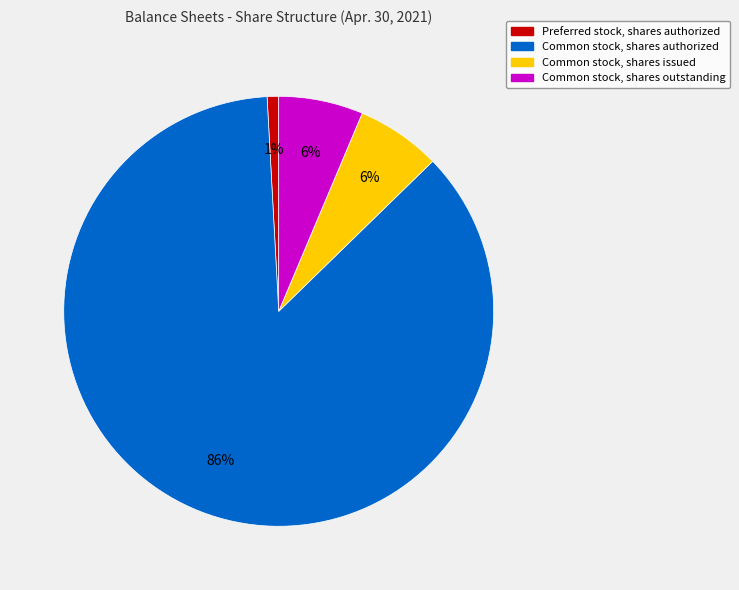

To the nearest percent, what is the average slice percentage?

25%